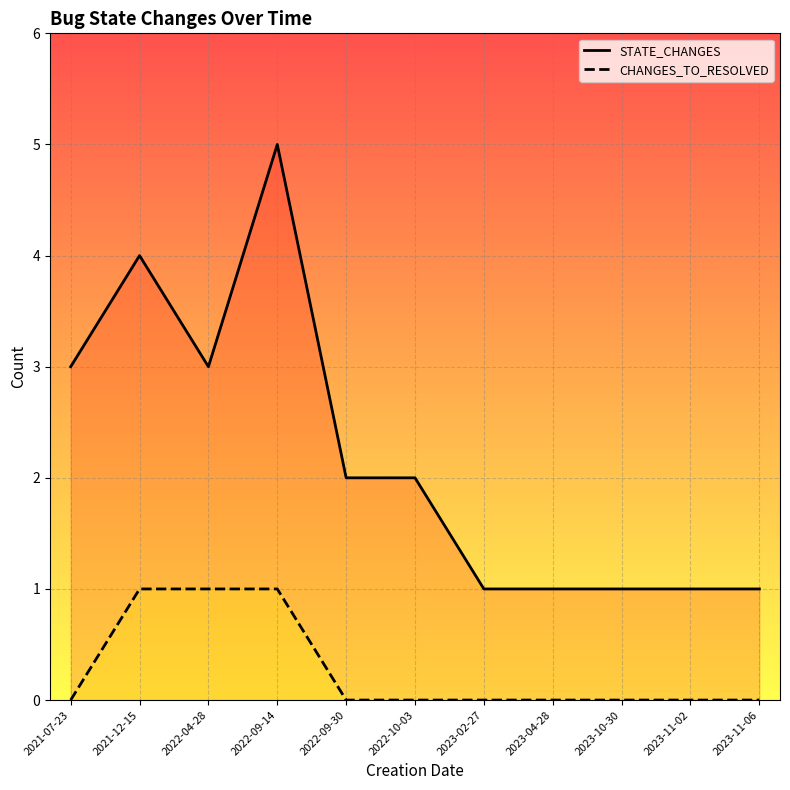

How many STATE_CHANGES values are between 1 and 3?

9